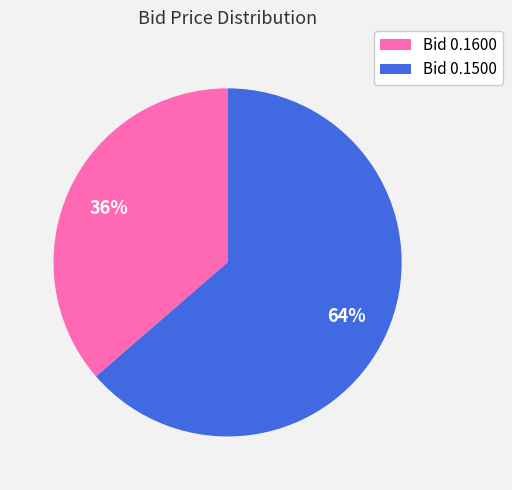

Which has a higher value, Bid 0.1600 or Bid 0.1500?

Bid 0.1500